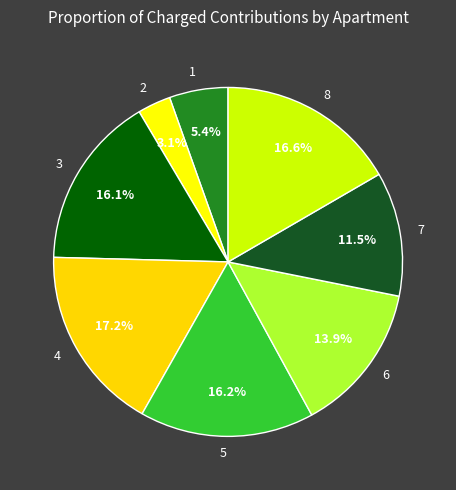

What is the ratio of the value at 1 to the value at 8?

0.3